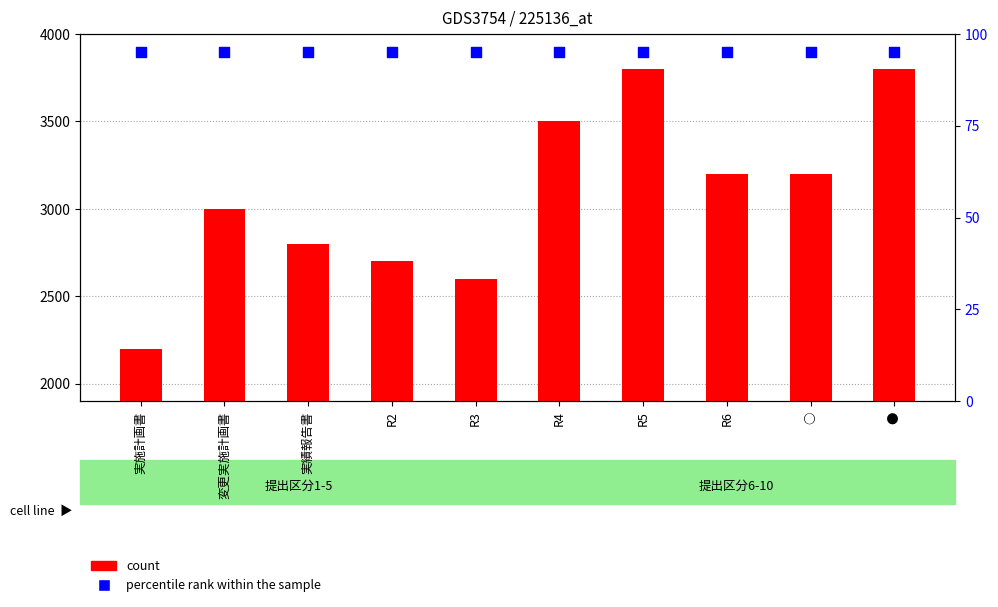

Which series has the largest total across all categories?

count